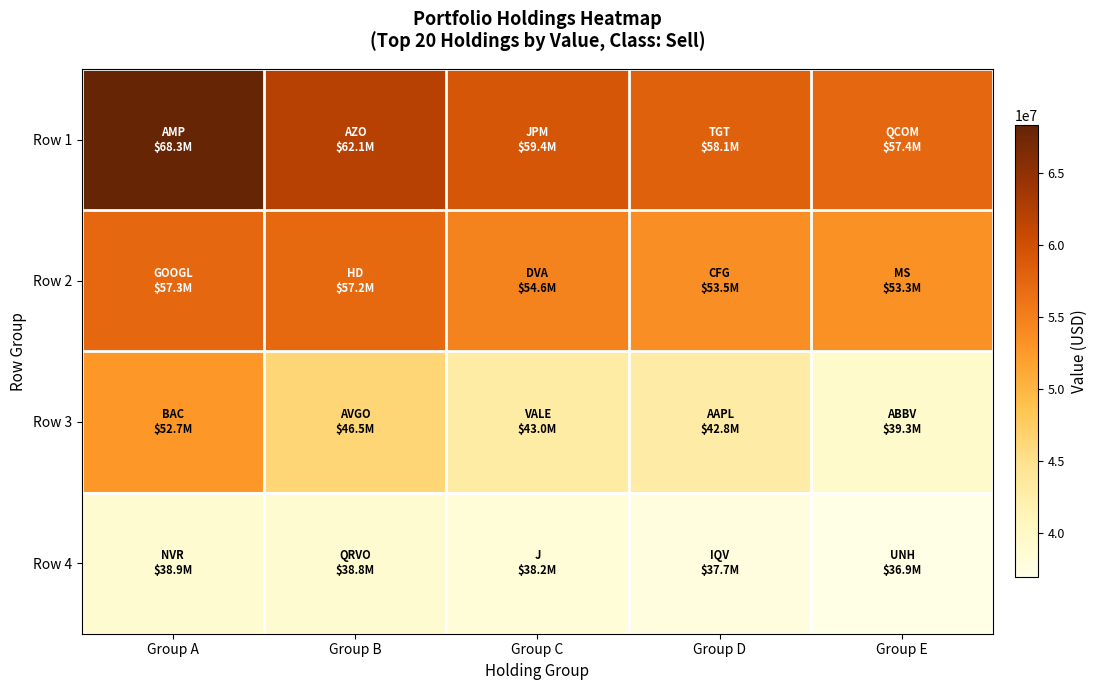

Reading left to right, list all the values displayed in this chart.

Row 1: Group A=68314000	Group B=62097000	Group C=59364000	Group D=58128000	Group E=57356000
Row 2: Group A=57305000	Group B=57192000	Group C=54617000	Group D=53526000	Group E=53253000
Row 3: Group A=52710000	Group B=46469000	Group C=42985000	Group D=42846000	Group E=39289000
Row 4: Group A=38851000	Group B=38819000	Group C=38220000	Group D=37684000	Group E=36946000